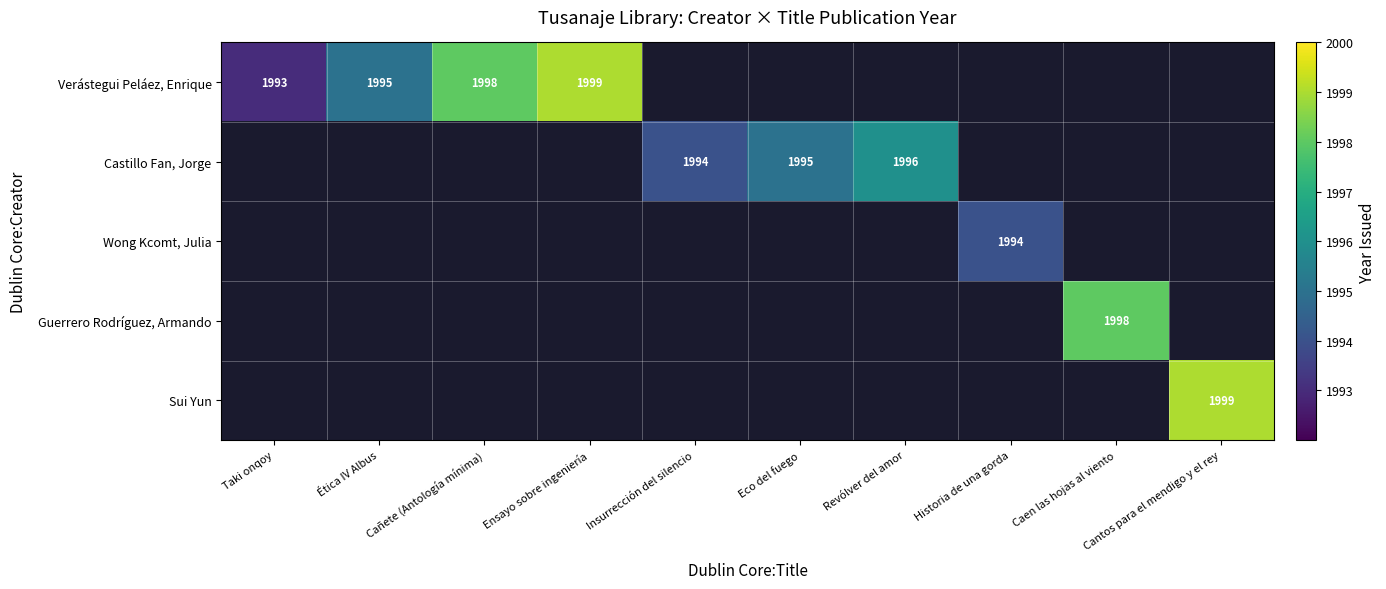

True or false: Castillo Fan, Jorge has a value of 1994 at Insurrección del silencio.

True